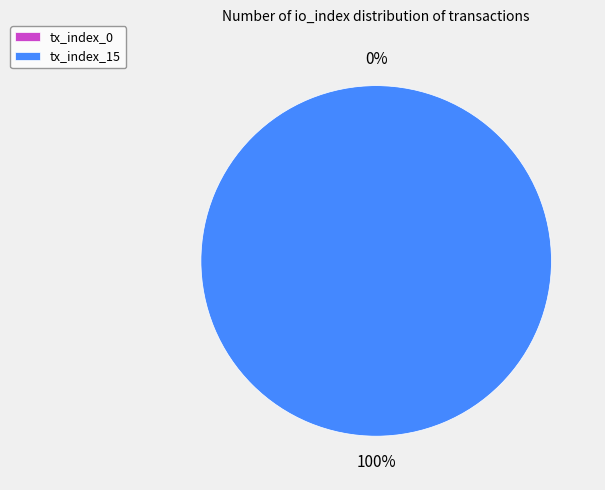

To the nearest percent, what is the combined percentage of tx_index_15 and tx_index_0?

100%